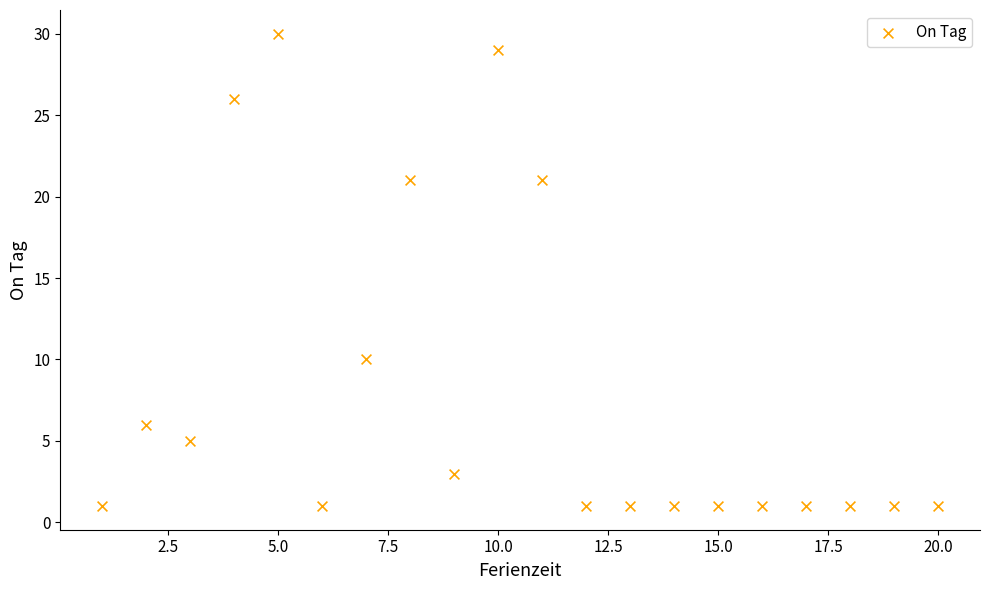

What is the range of Y values (max minus min)?

29